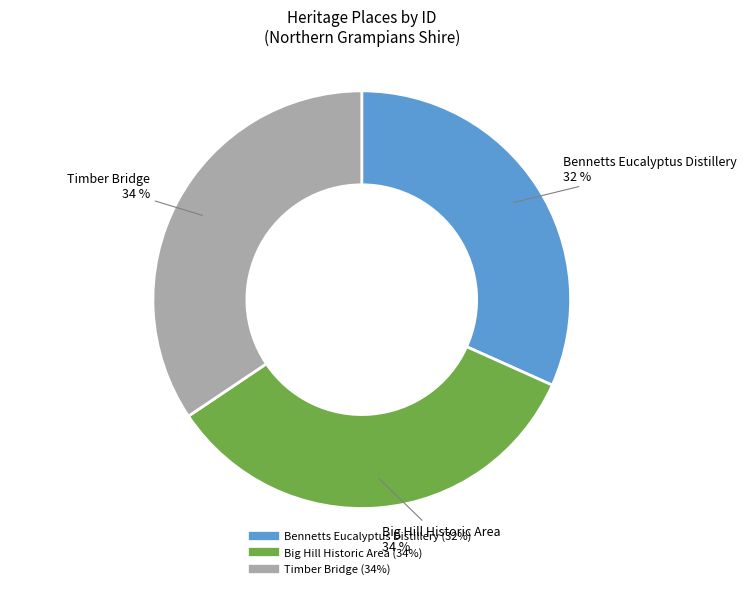

What is the smallest slice in the pie chart?

Bennetts Eucalyptus Distillery